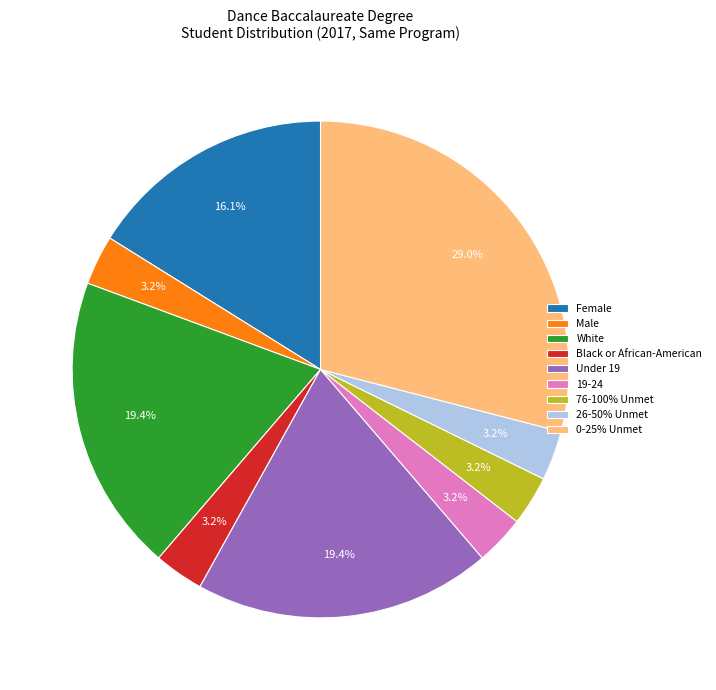

To the nearest percent, what is the average slice percentage?

11%